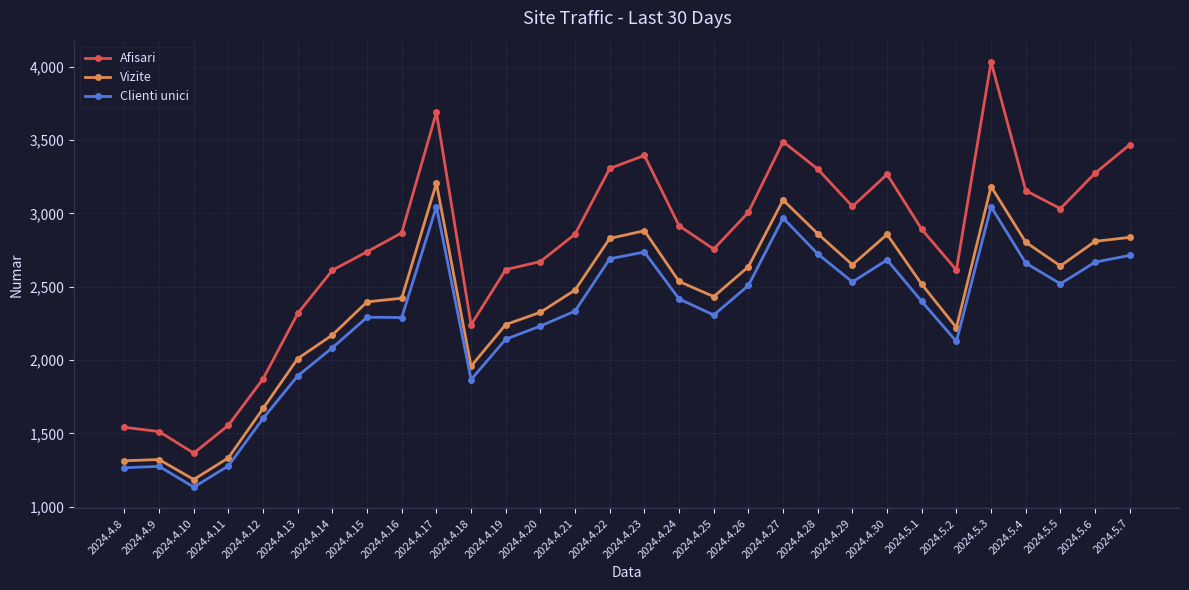

Rank the series by their maximum value, from highest to lowest.

Afisari, Vizite, Clienti unici